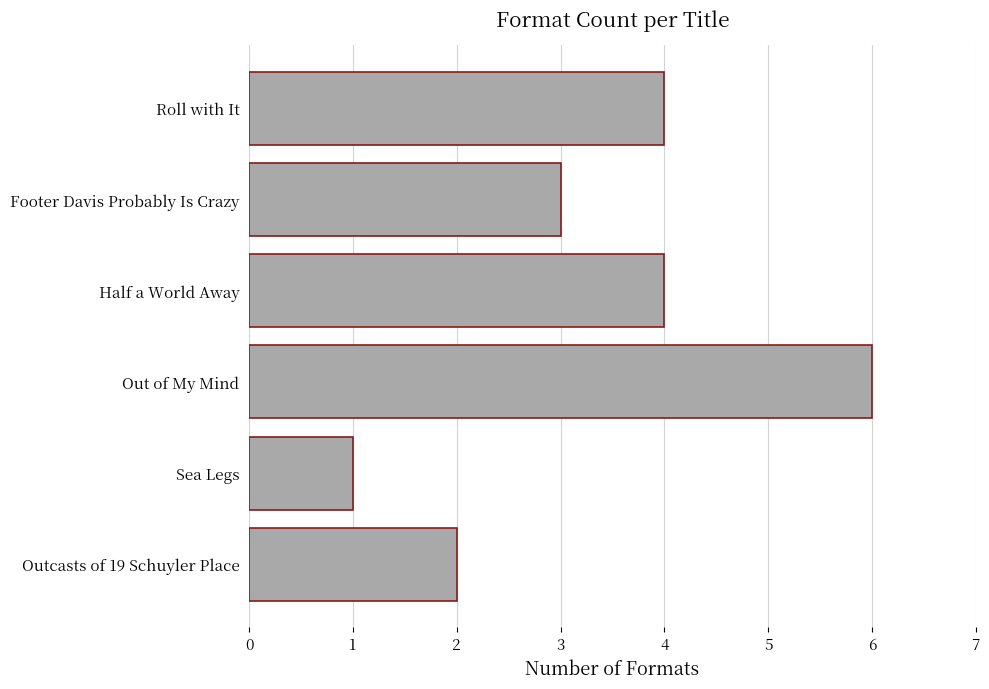

The chart shows a value of 4 at Out of My Mind. True or false?

False